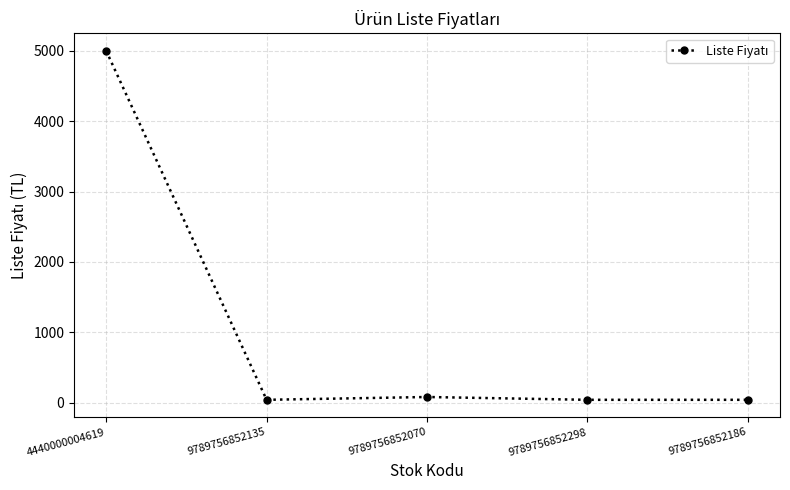

The value at 4440000004619 is 5000. True or false?

True